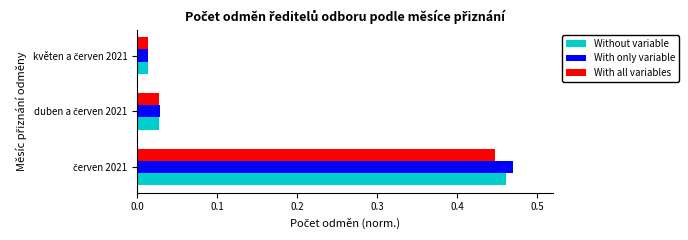

Which series has the largest range (max minus min)?

With only variable